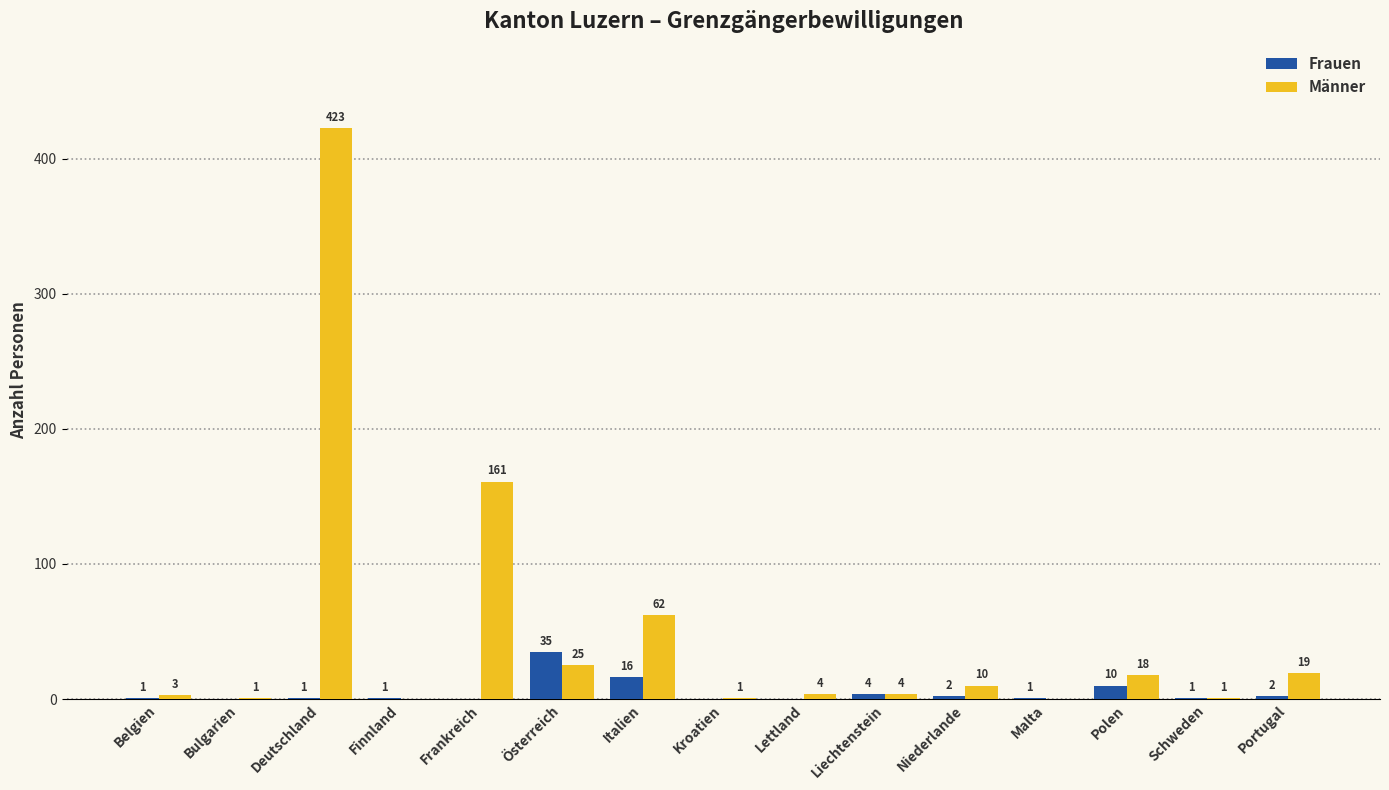

What are all the series names shown in the legend?

Frauen, Männer